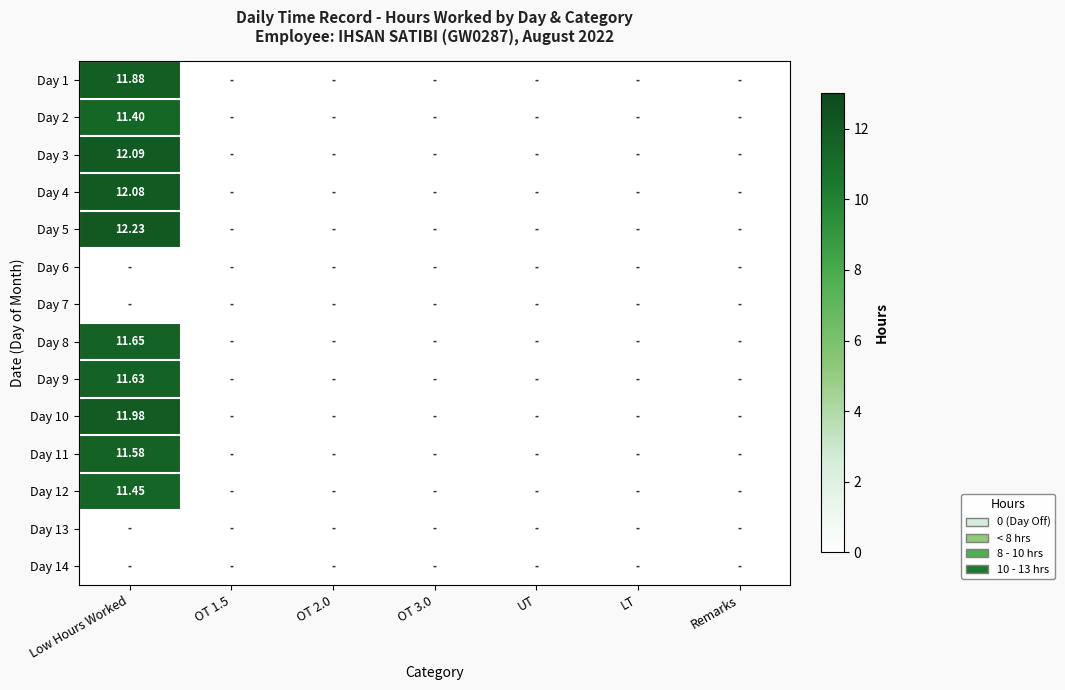

How many categories are shown in the chart?

7